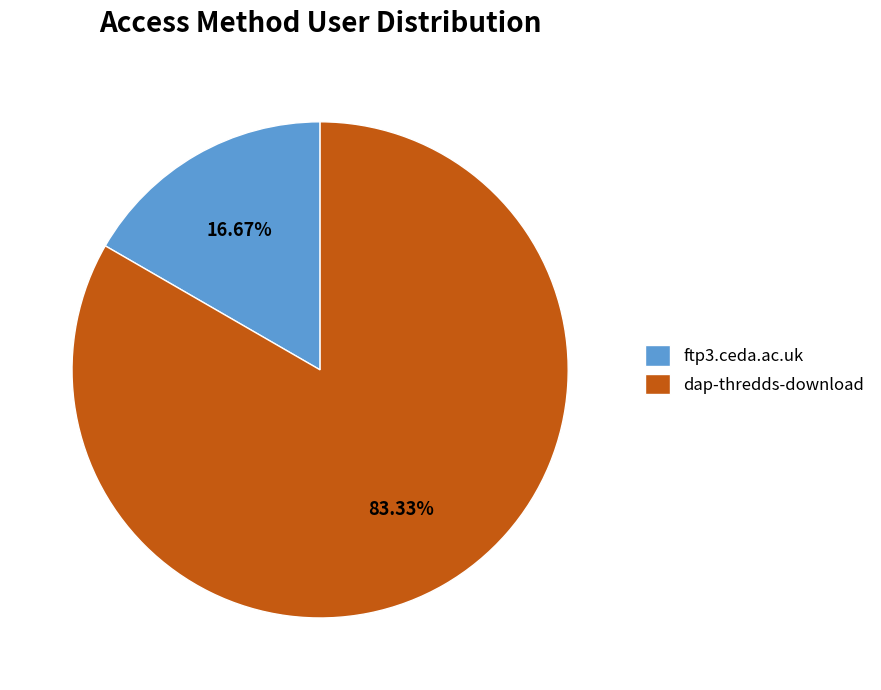

Combined, what portion of the pie is ftp3.ceda.ac.uk and dap-thredds-download?

100.0%